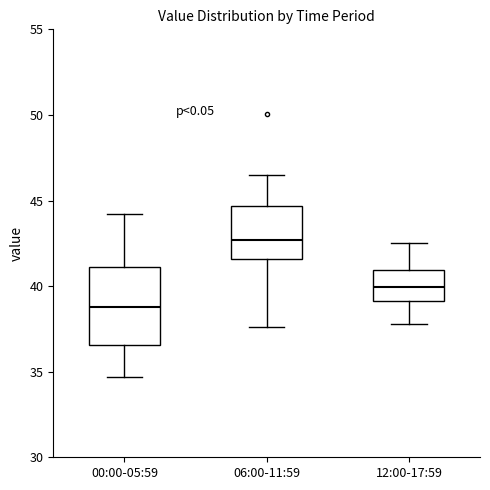

Reading left to right, transcribe this box plot: for each box, give where its median line is, the range the box spans, and where its two whiskers end, as read against the y-axis. The values are not printed on the chart, so give them approximately, as read against the axis.

00:00-05:59: median 39.0, box 36.5 to 41.0, whiskers 34.5 to 44.0
06:00-11:59: median 42.5, box 41.5 to 44.5, whiskers 37.5 to 46.5
12:00-17:59: median 40.0, box 39.0 to 41.0, whiskers 38.0 to 42.5